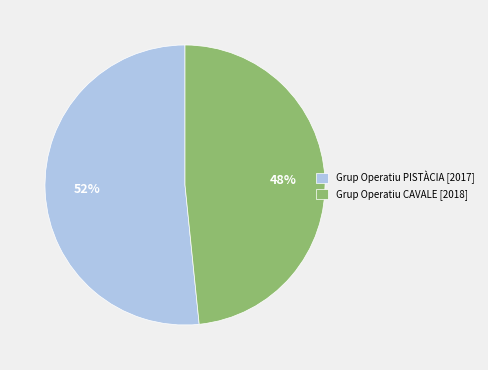

How many segments does this pie chart have?

2